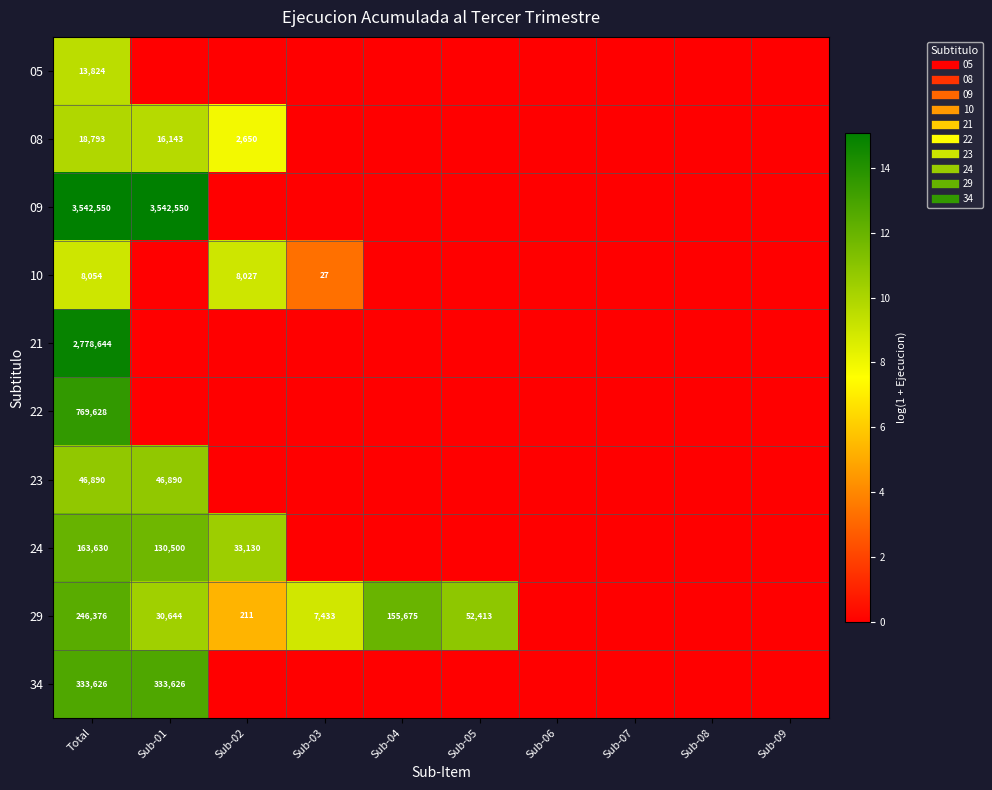

At how many categories does at least one series exceed 10?

5